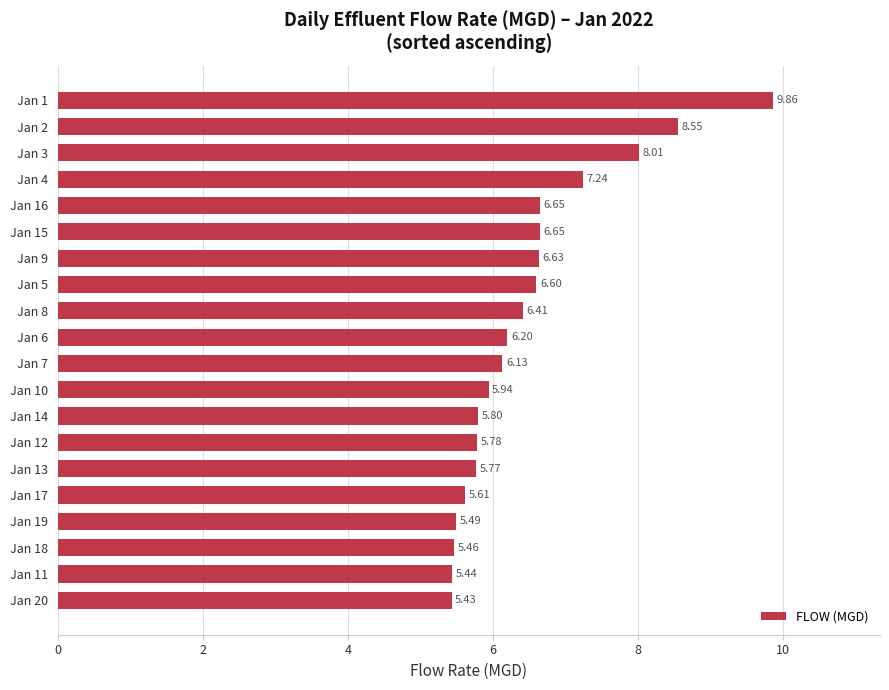

Which label corresponds to the largest value in the chart?

Jan 1